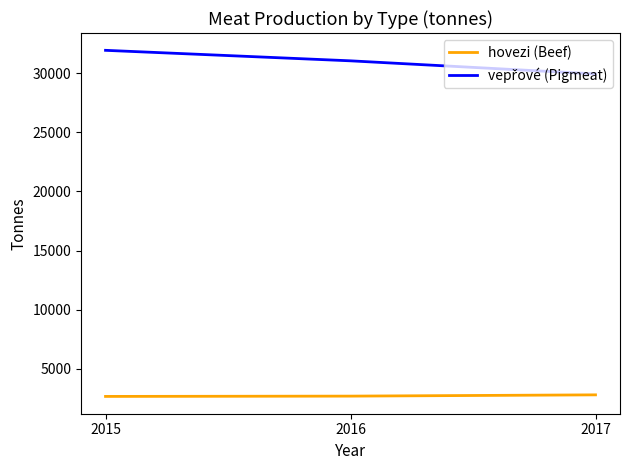

The hovezi (Beef) series shows 2781 at 2017. True or false?

True